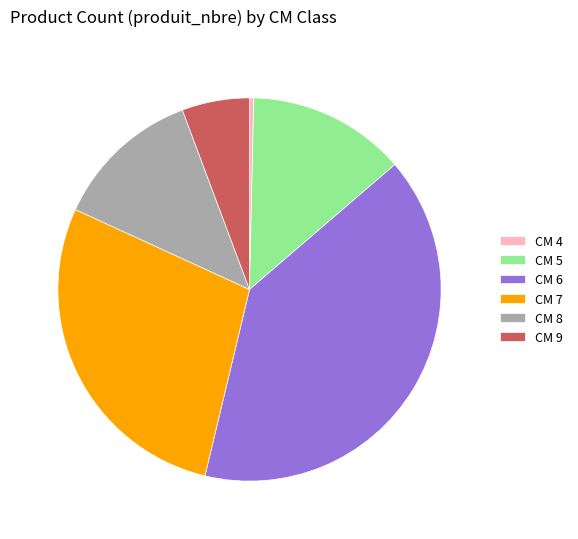

Is it true that CM 9 is 6% of the pie?

True